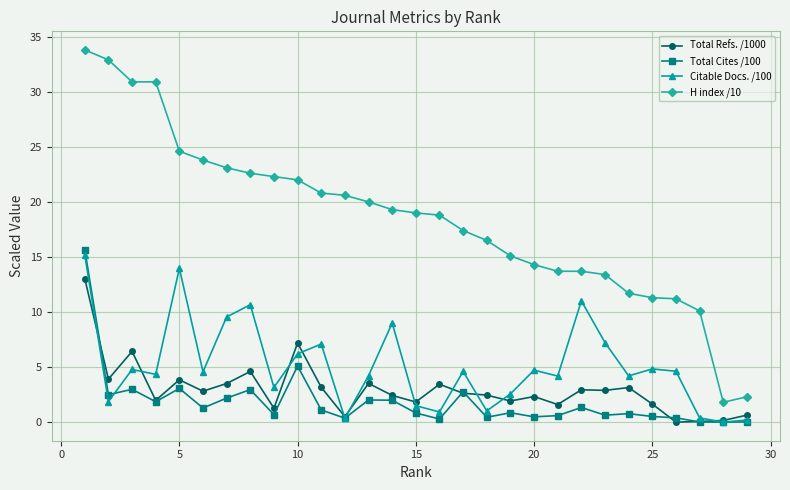

True or false: Total Cites /100 has more than 0 points higher than both neighbors.

True